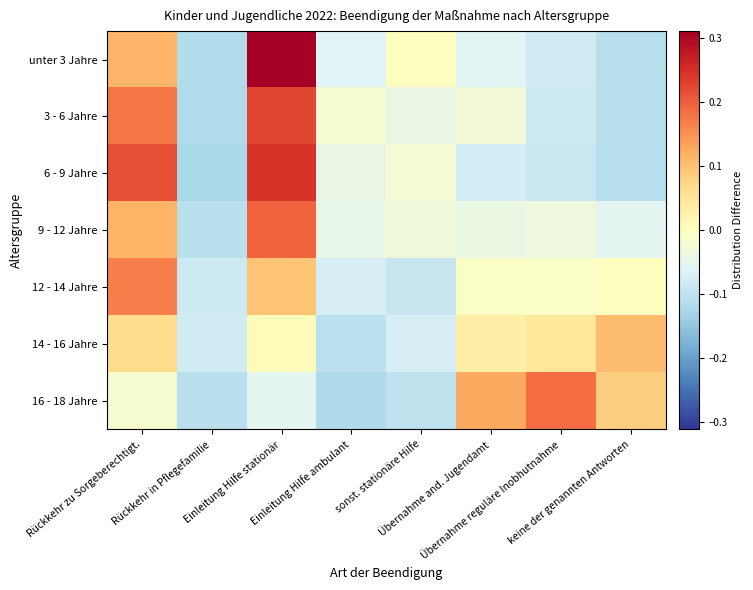

Which has a higher value, Einleitung Hilfe ambulant or Einleitung Hilfe stationär?

Einleitung Hilfe stationär